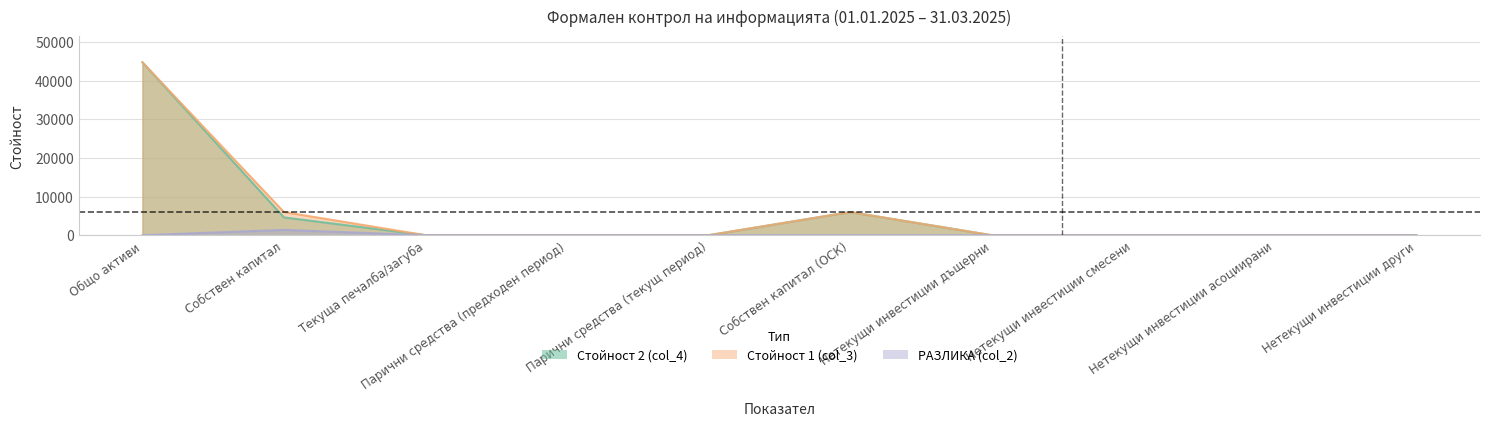

What is the highest value of the Стойност 2 (col_4) series?

44720